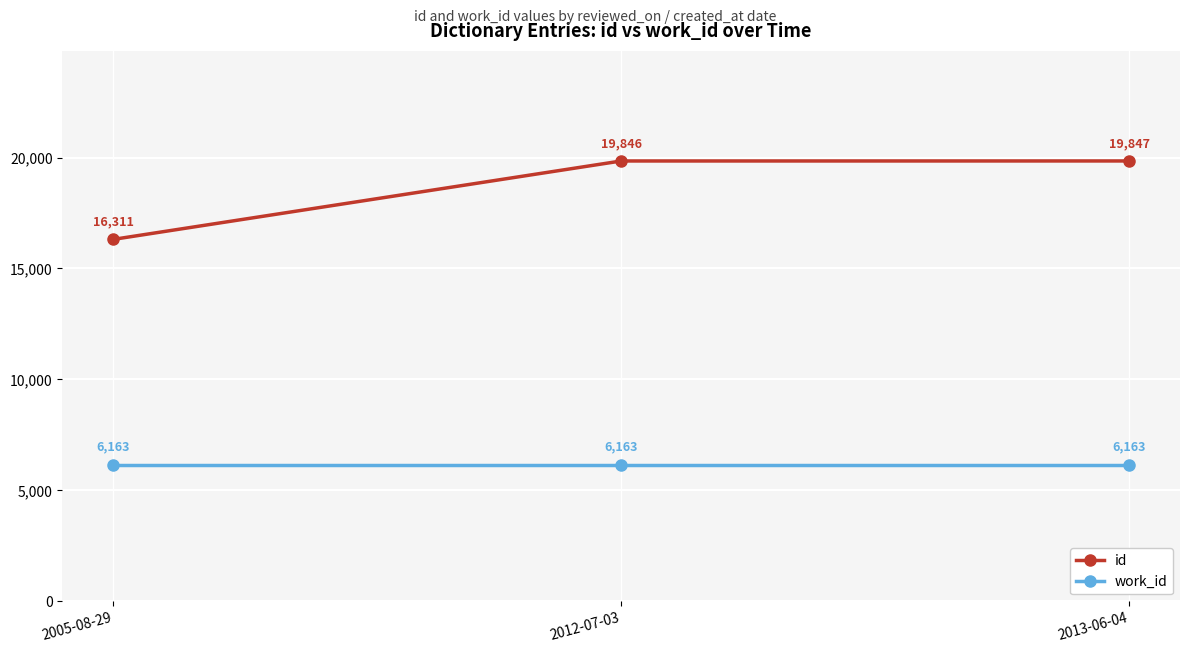

Does the chart have visible grid lines?

Yes